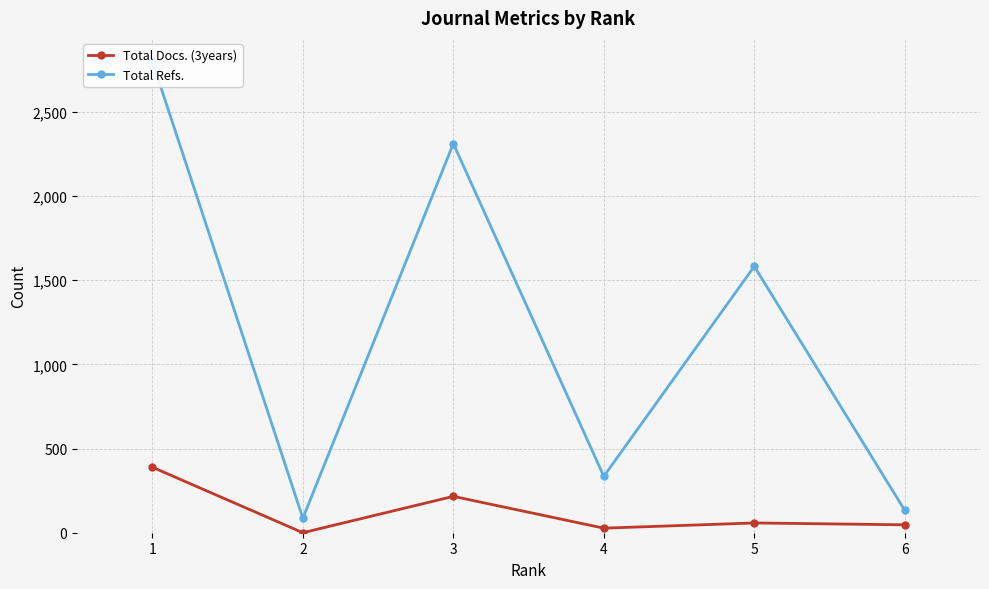

True or false: Total Refs. and Total Docs. (3years) intersect in this chart.

False